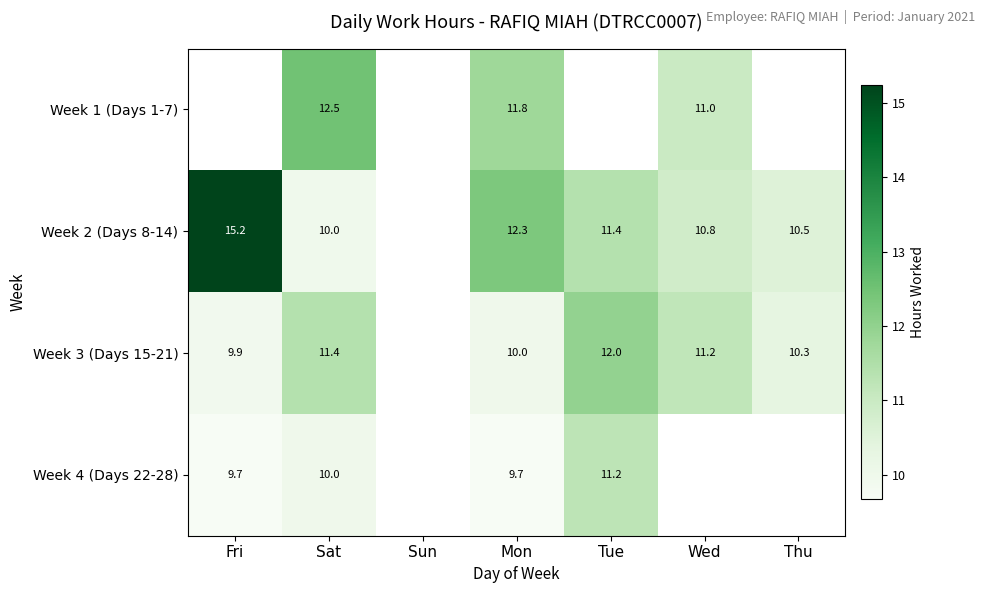

Is the value of Week 2 (Days 8-14) at Wed greater than the value of Week 1 (Days 1-7) at Sat?

No